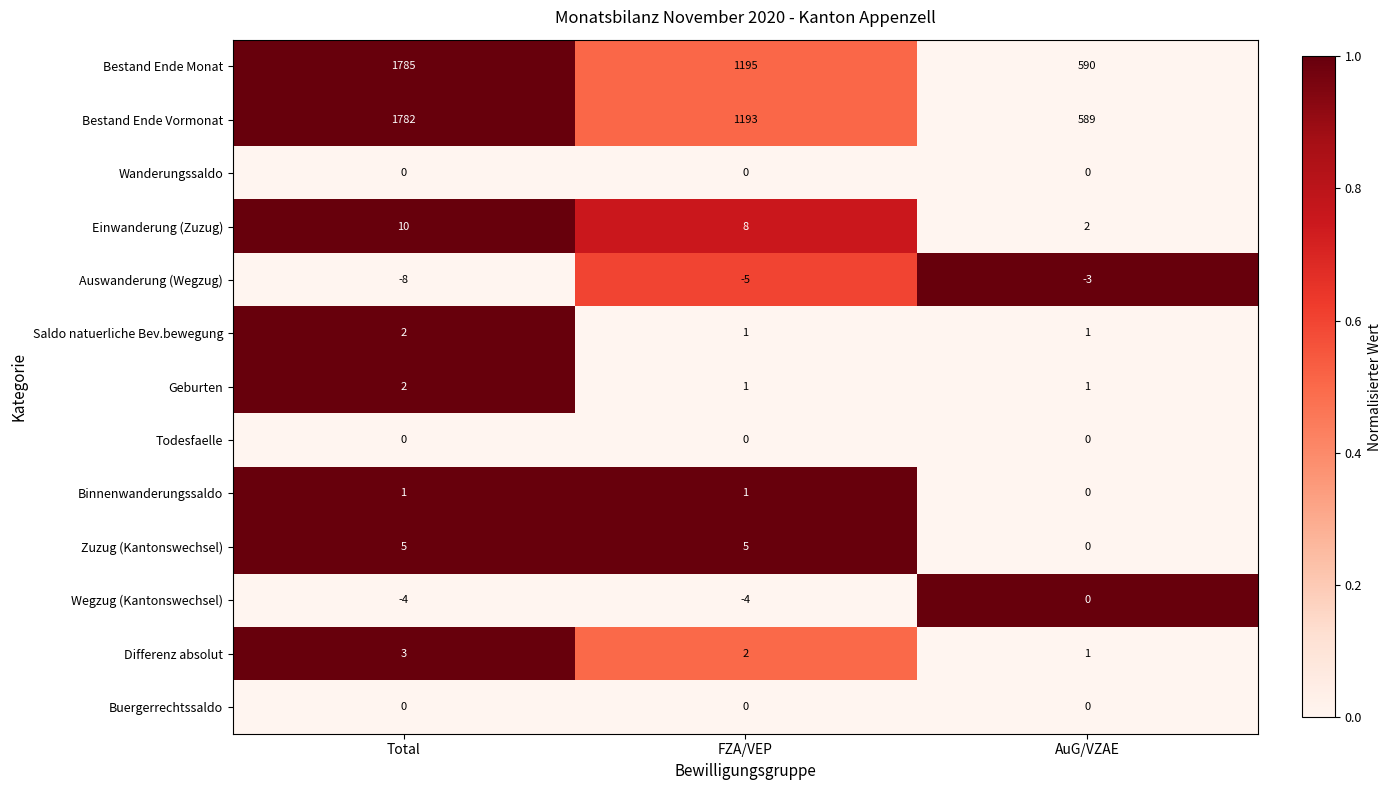

Which series has the largest total across all categories?

Bestand Ende Monat